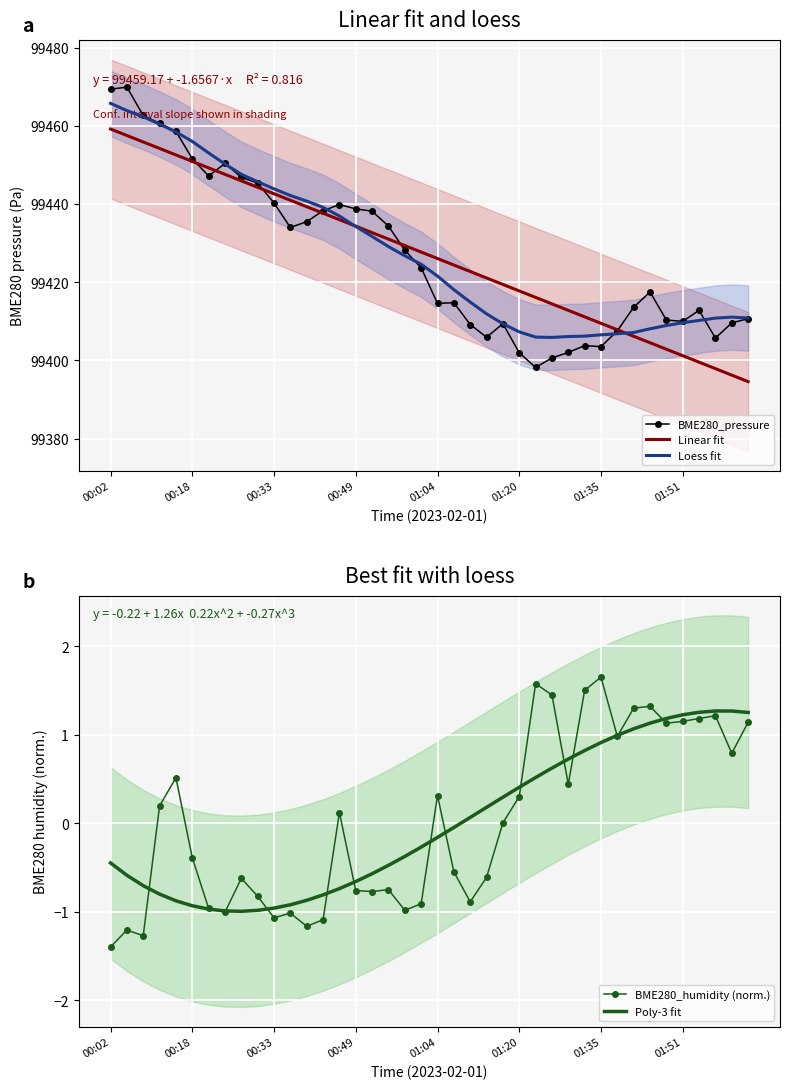

True or false: Poly-3 fit and Linear fit intersect in this chart.

False